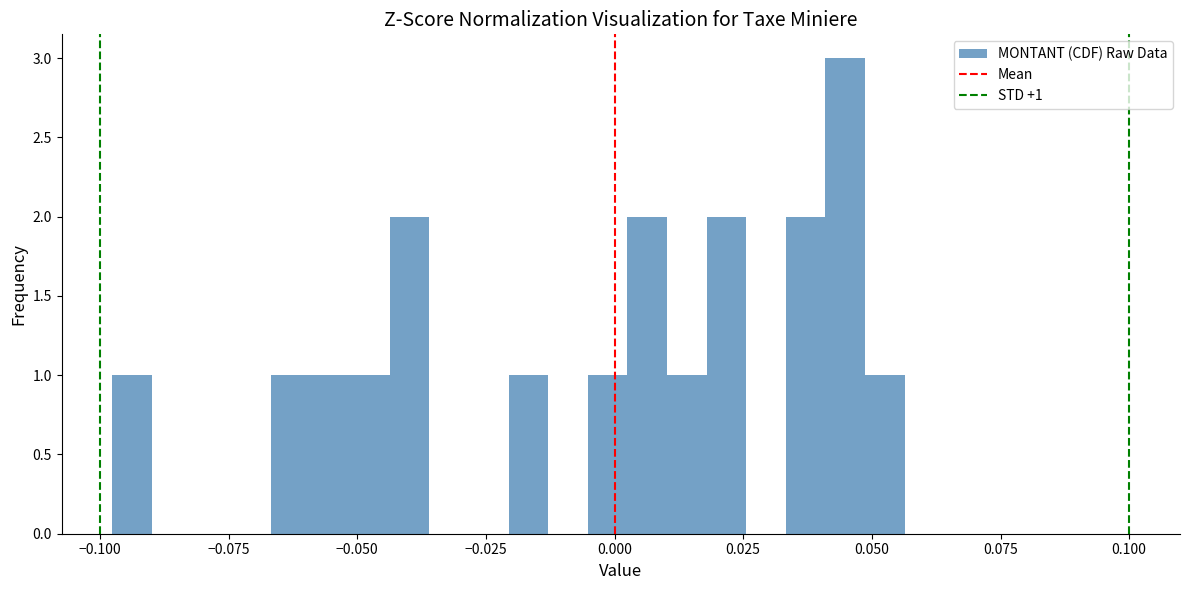

Read against the x-axis, roughly where is the centre of the tallest bar?

0.045